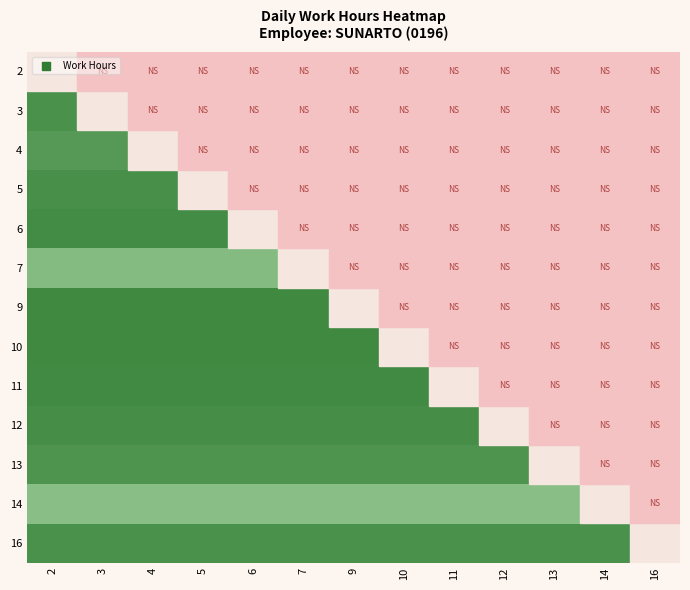

At how many categories does at least one series exceed 11?

13